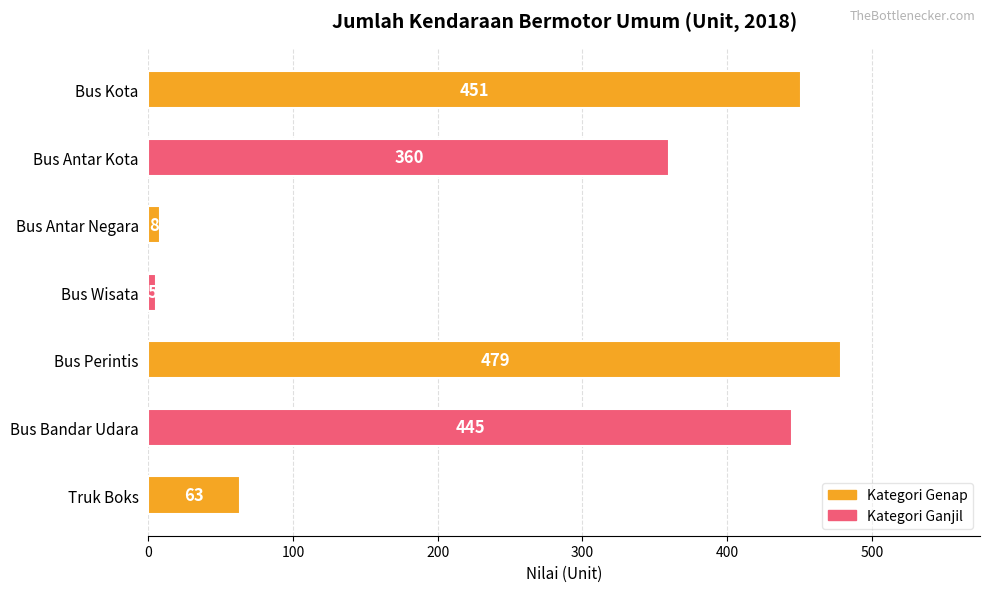

Count the number of data series in this chart.

1